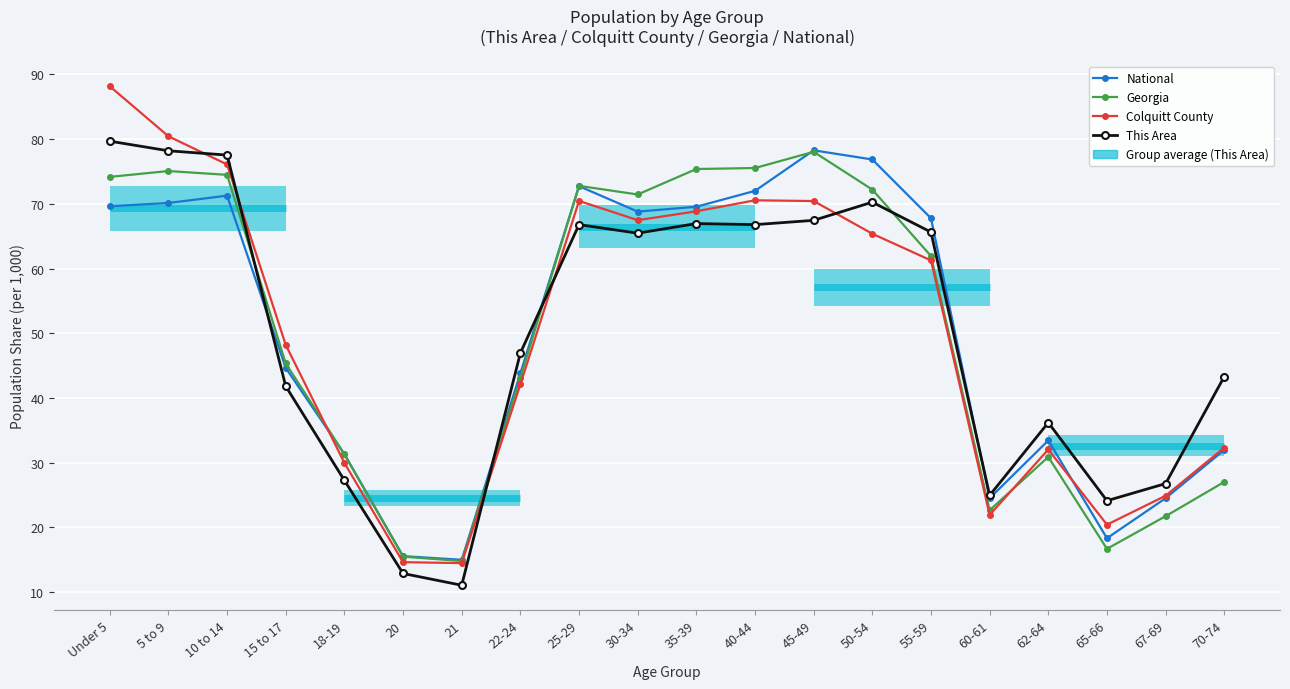

What are all the series names shown in the legend?

National, Georgia, Colquitt County, This Area